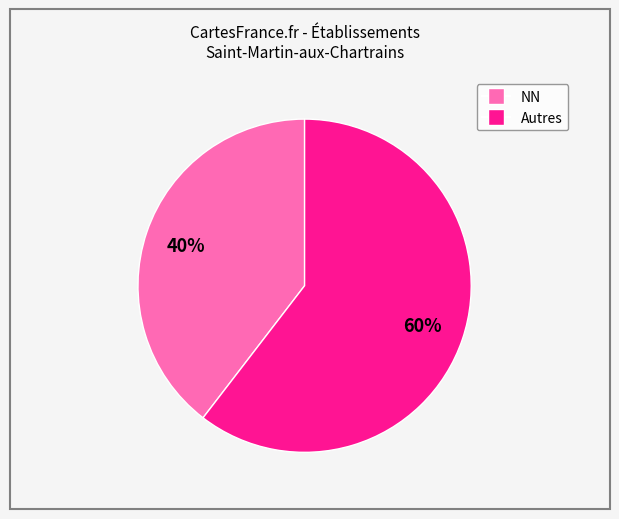

Count the number of slices in the pie.

2